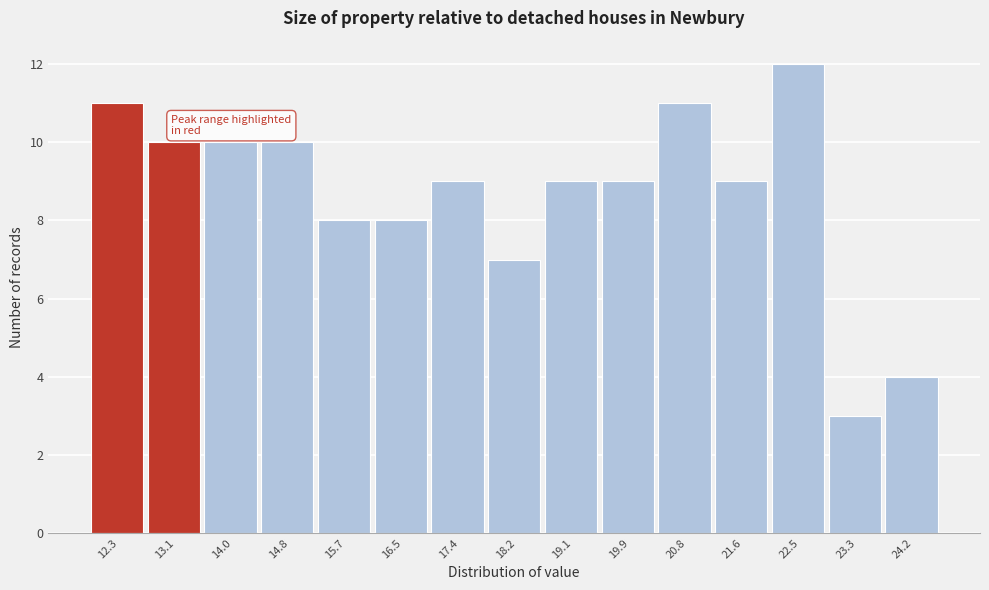

Reading right to left, transcribe all the data shown in this chart.

24.2=4	23.3=3	22.5=12	21.6=9	20.8=11	19.9=9	19.1=9	18.2=7	17.4=9	16.5=8	15.7=8	14.8=10	14.0=10	13.1=10	12.3=11